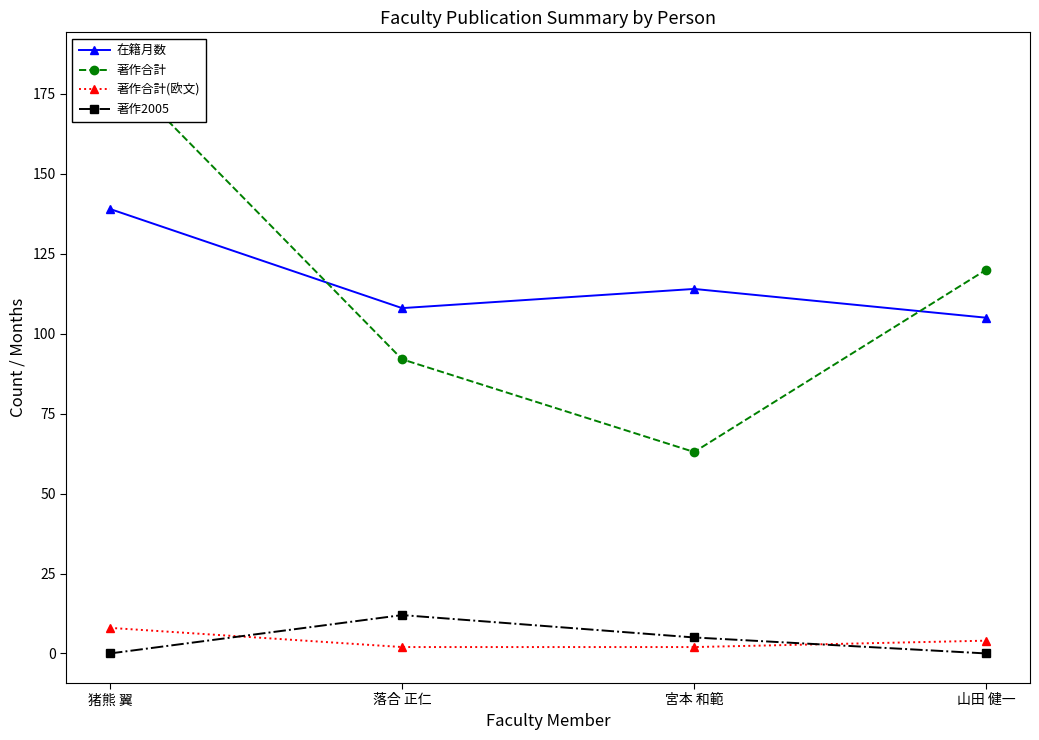

Reading left to right, extract all data points from this chart.

在籍月数: 139	108	114	105
著作合計: 185	92	63	120
著作合計(欧文): 8	2	2	4
著作2005: 0	12	5	0